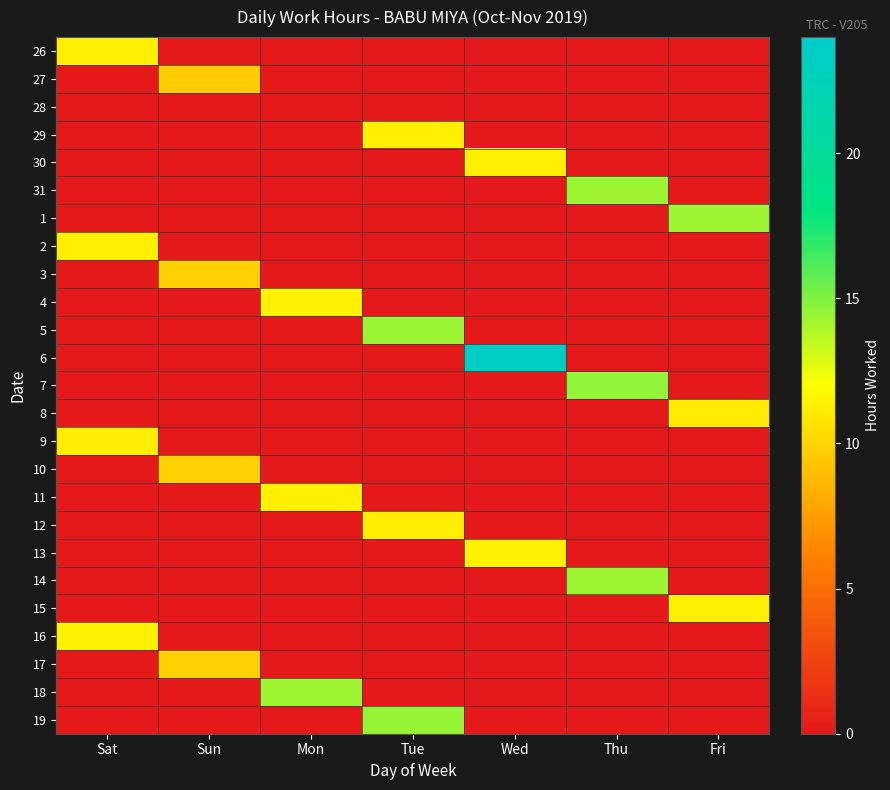

Reading left to right, extract all data points from this chart.

26: Sat=11.3	Sun=0.0	Mon=0.0	Tue=0.0	Wed=0.0	Thu=0.0	Fri=0.0
27: Sat=0.0	Sun=9.7	Mon=0.0	Tue=0.0	Wed=0.0	Thu=0.0	Fri=0.0
28: Sat=0.0	Sun=0.0	Mon=0.0	Tue=0.0	Wed=0.0	Thu=0.0	Fri=0.0
29: Sat=0.0	Sun=0.0	Mon=0.0	Tue=11.3	Wed=0.0	Thu=0.0	Fri=0.0
30: Sat=0.0	Sun=0.0	Mon=0.0	Tue=0.0	Wed=11.3	Thu=0.0	Fri=0.0
31: Sat=0.0	Sun=0.0	Mon=0.0	Tue=0.0	Wed=0.0	Thu=14.2	Fri=0.0
1: Sat=0.0	Sun=0.0	Mon=0.0	Tue=0.0	Wed=0.0	Thu=0.0	Fri=14.3
2: Sat=11.3	Sun=0.0	Mon=0.0	Tue=0.0	Wed=0.0	Thu=0.0	Fri=0.0
3: Sat=0.0	Sun=9.8	Mon=0.0	Tue=0.0	Wed=0.0	Thu=0.0	Fri=0.0
4: Sat=0.0	Sun=0.0	Mon=11.4	Tue=0.0	Wed=0.0	Thu=0.0	Fri=0.0
5: Sat=0.0	Sun=0.0	Mon=0.0	Tue=14.4	Wed=0.0	Thu=0.0	Fri=0.0
6: Sat=0.0	Sun=0.0	Mon=0.0	Tue=0.0	Wed=23.4	Thu=0.0	Fri=0.0
7: Sat=0.0	Sun=0.0	Mon=0.0	Tue=0.0	Wed=0.0	Thu=14.6	Fri=0.0
8: Sat=0.0	Sun=0.0	Mon=0.0	Tue=0.0	Wed=0.0	Thu=0.0	Fri=11.1
9: Sat=11.2	Sun=0.0	Mon=0.0	Tue=0.0	Wed=0.0	Thu=0.0	Fri=0.0
10: Sat=0.0	Sun=9.8	Mon=0.0	Tue=0.0	Wed=0.0	Thu=0.0	Fri=0.0
11: Sat=0.0	Sun=0.0	Mon=11.3	Tue=0.0	Wed=0.0	Thu=0.0	Fri=0.0
12: Sat=0.0	Sun=0.0	Mon=0.0	Tue=11.2	Wed=0.0	Thu=0.0	Fri=0.0
13: Sat=0.0	Sun=0.0	Mon=0.0	Tue=0.0	Wed=11.4	Thu=0.0	Fri=0.0
14: Sat=0.0	Sun=0.0	Mon=0.0	Tue=0.0	Wed=0.0	Thu=14.3	Fri=0.0
15: Sat=0.0	Sun=0.0	Mon=0.0	Tue=0.0	Wed=0.0	Thu=0.0	Fri=11.3
16: Sat=11.4	Sun=0.0	Mon=0.0	Tue=0.0	Wed=0.0	Thu=0.0	Fri=0.0
17: Sat=0.0	Sun=9.8	Mon=0.0	Tue=0.0	Wed=0.0	Thu=0.0	Fri=0.0
18: Sat=0.0	Sun=0.0	Mon=14.2	Tue=0.0	Wed=0.0	Thu=0.0	Fri=0.0
19: Sat=0.0	Sun=0.0	Mon=0.0	Tue=14.5	Wed=0.0	Thu=0.0	Fri=0.0